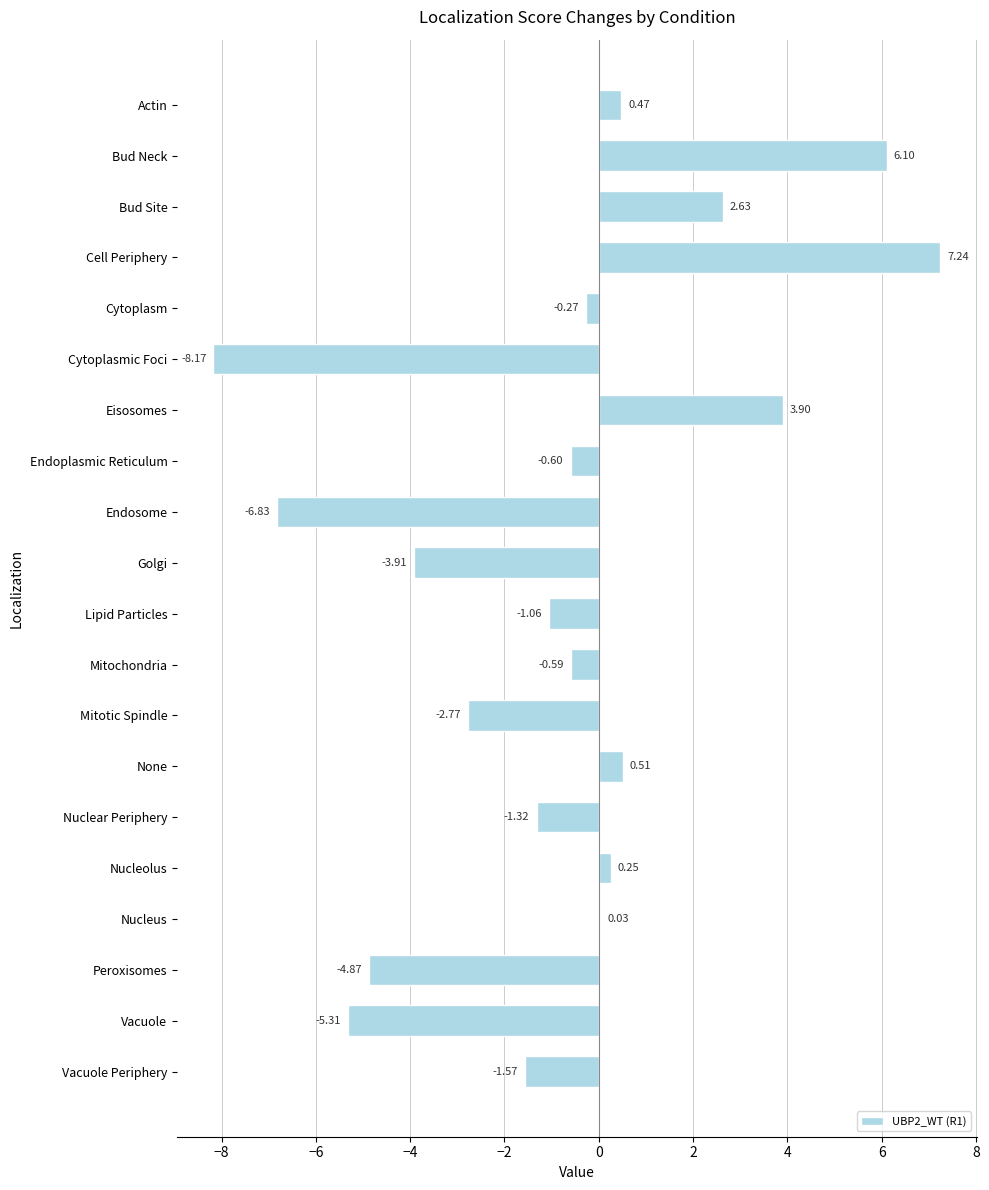

Does the chart contain stacked bars?

No